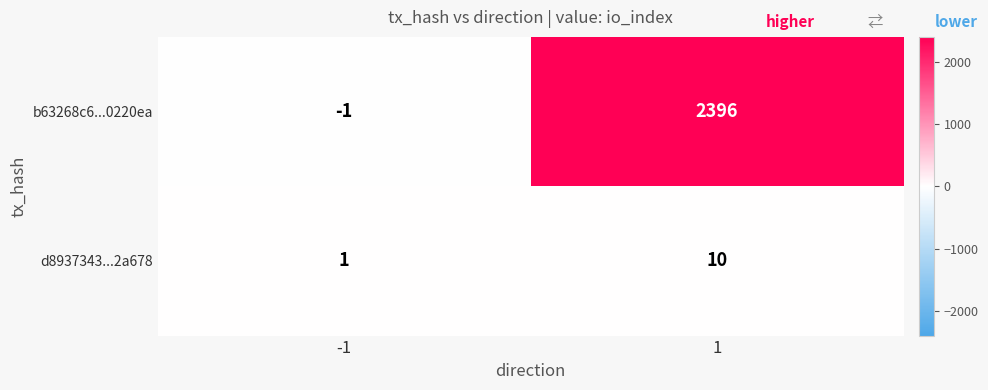

What is the maximum value shown in the chart?

2396